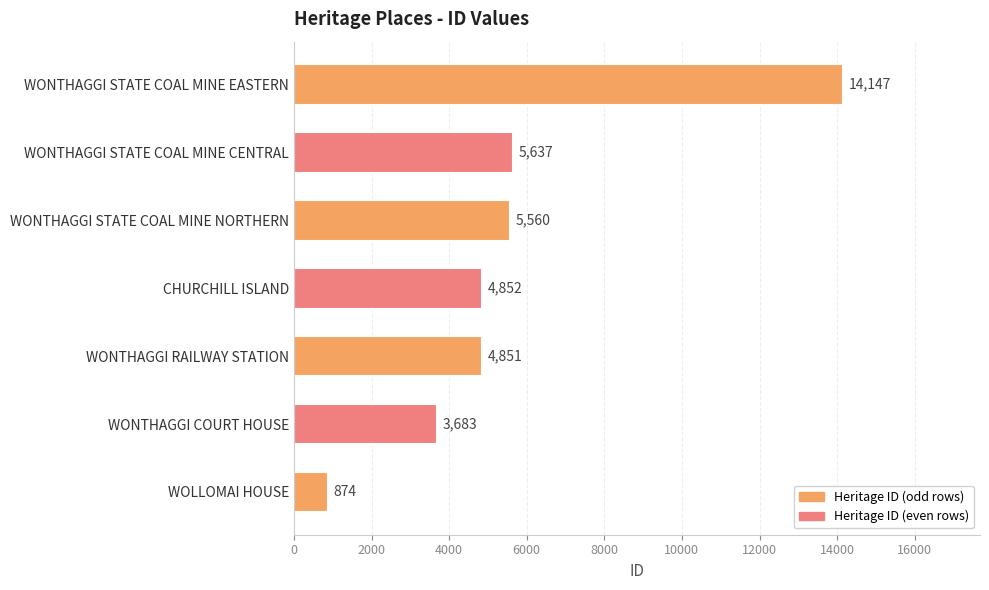

What is the difference between the second highest and minimum values?

4763